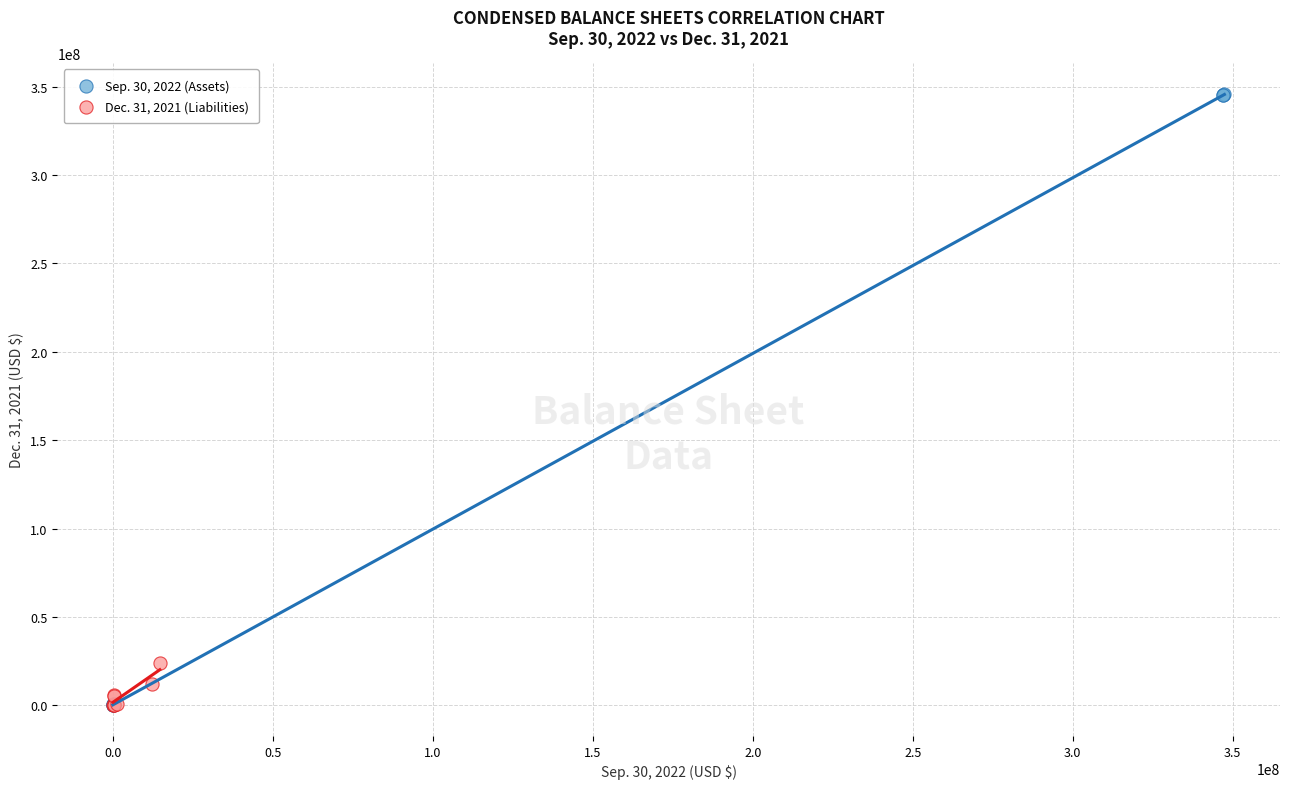

Which series has the largest Y range (max minus min)?

Sep. 30, 2022 (Assets)